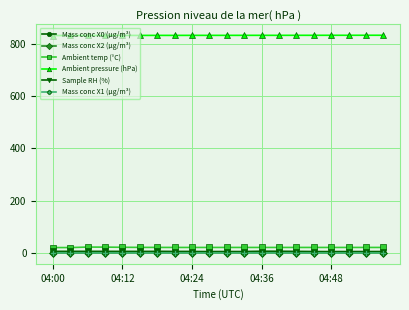

True or false: Mass conc X2 (μg/m³) has more than 0 points higher than both neighbors.

True